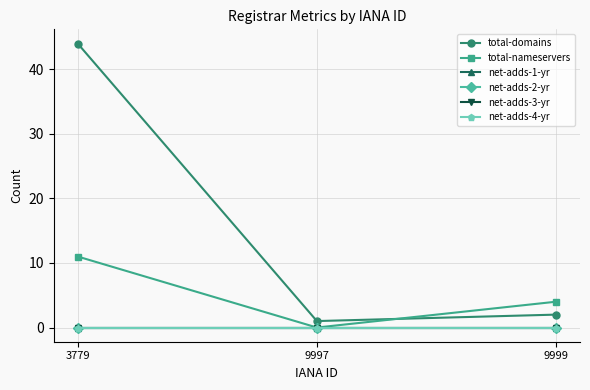

Does the chart have visible grid lines?

Yes